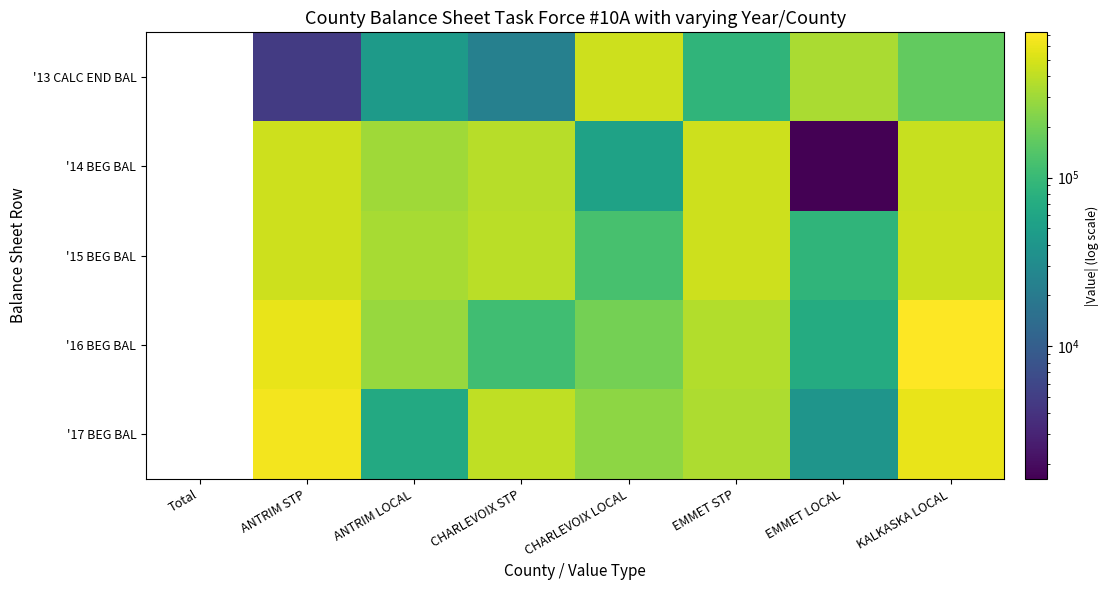

The '14 BEG BAL series shows 710776.2 at ANTRIM STP. True or false?

False